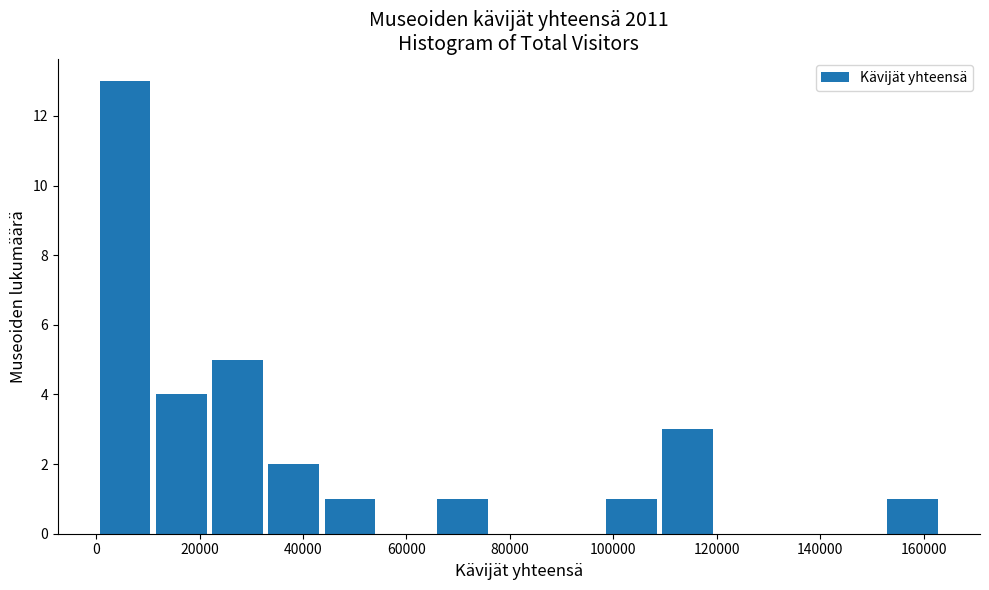

Reading left to right, transcribe this chart: for each bar, give the range it covers on the x-axis and its height. Neither the bar edges nor the heights are printed on the chart, so give them approximately, as read against the axes.

0 to 12000: 13
12000 to 22000: 4
22000 to 34000: 5
34000 to 44000: 2
44000 to 56000: 1
56000 to 66000: 0
66000 to 76000: 1
76000 to 88000: 0
88000 to 98000: 0
98000 to 110000: 1
110000 to 120000: 3
120000 to 132000: 0
132000 to 142000: 0
142000 to 152000: 0
152000 to 164000: 1